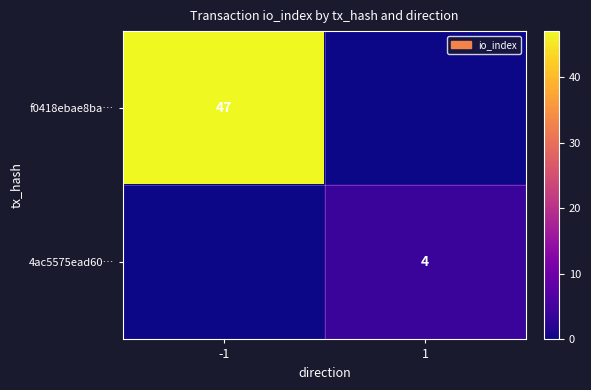

Is it true that 4ac5575ead60… equals 4 at 1?

True